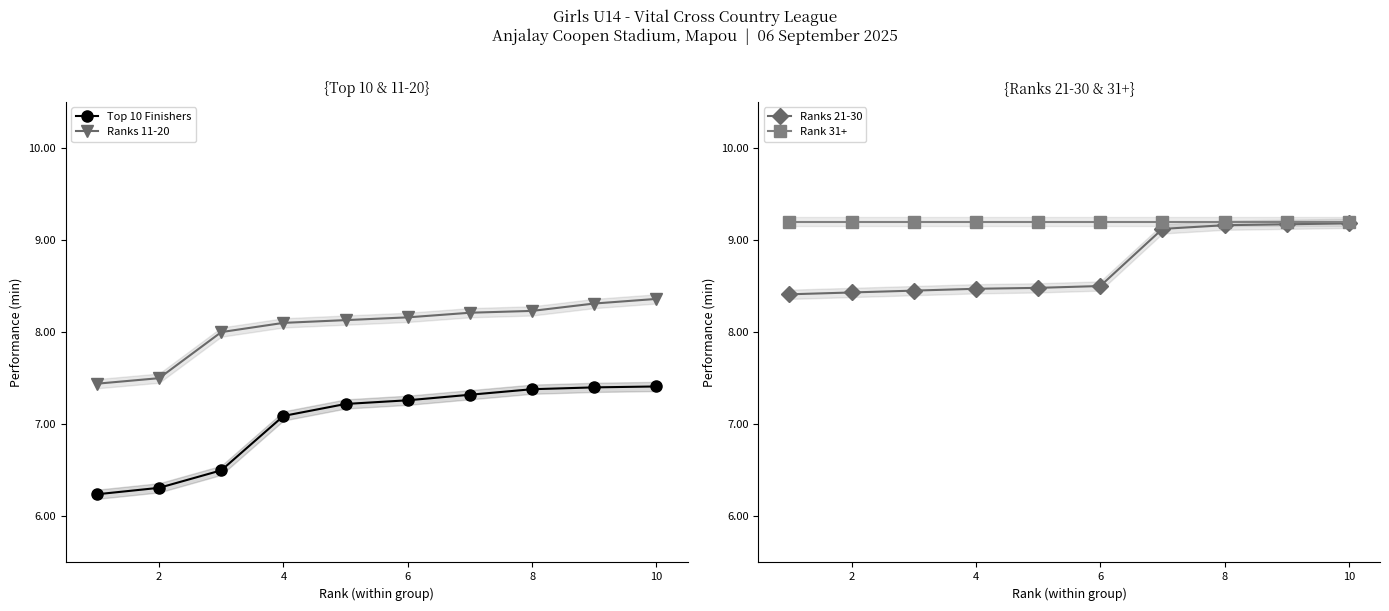

What is the sum of all Rank 31+ values?

92.0